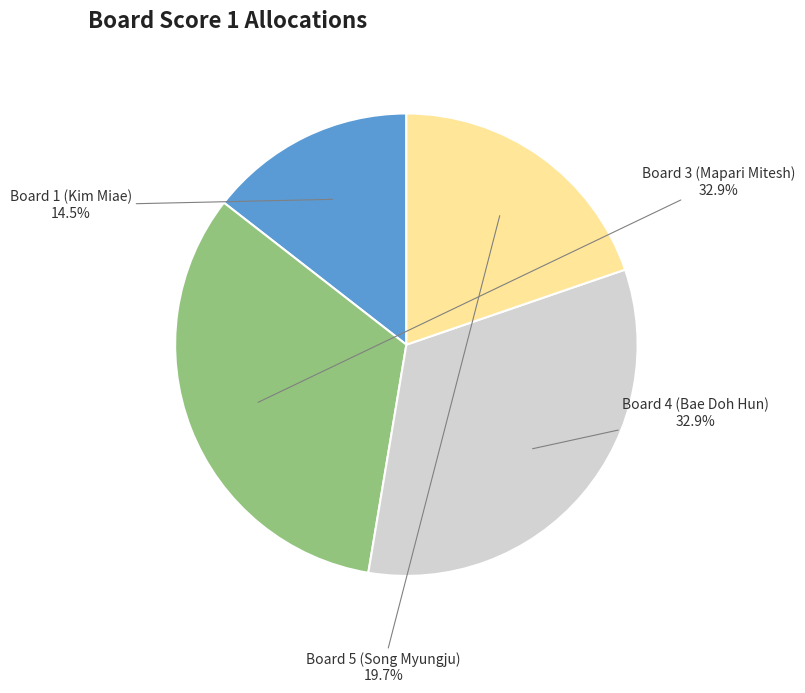

Is there a majority slice in this chart?

No